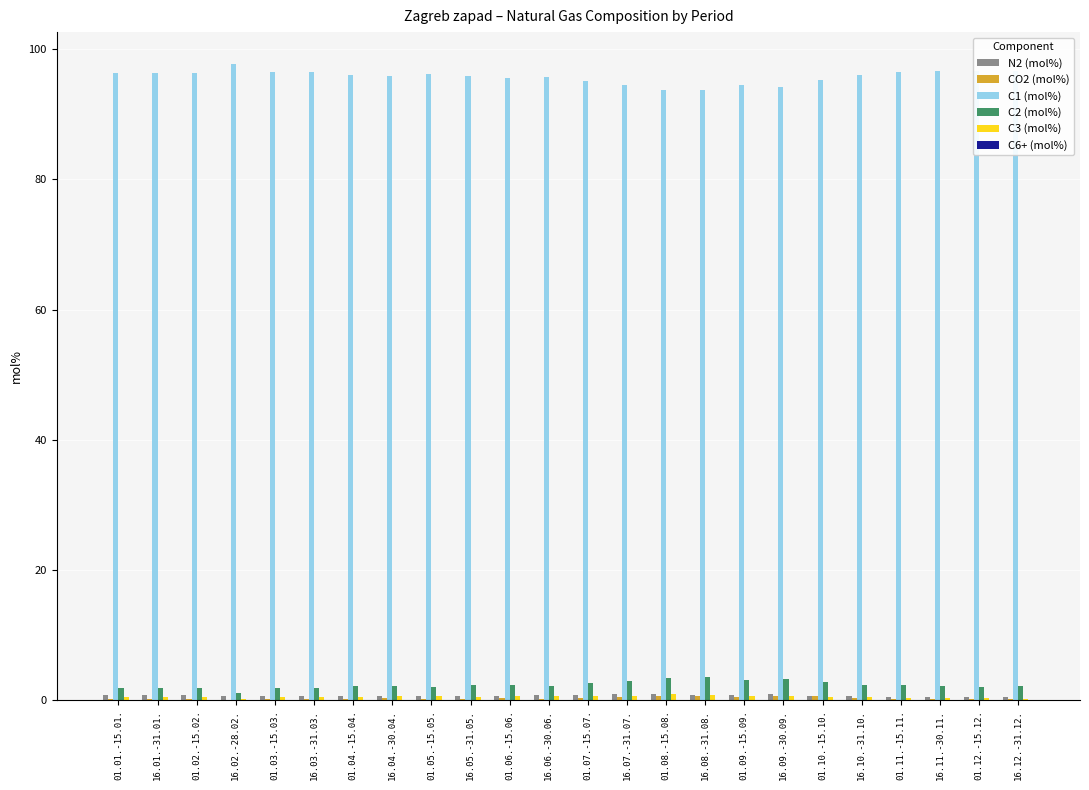

Is it true that C1 (mol%) equals 60.4 at 16.11.-30.11.?

False